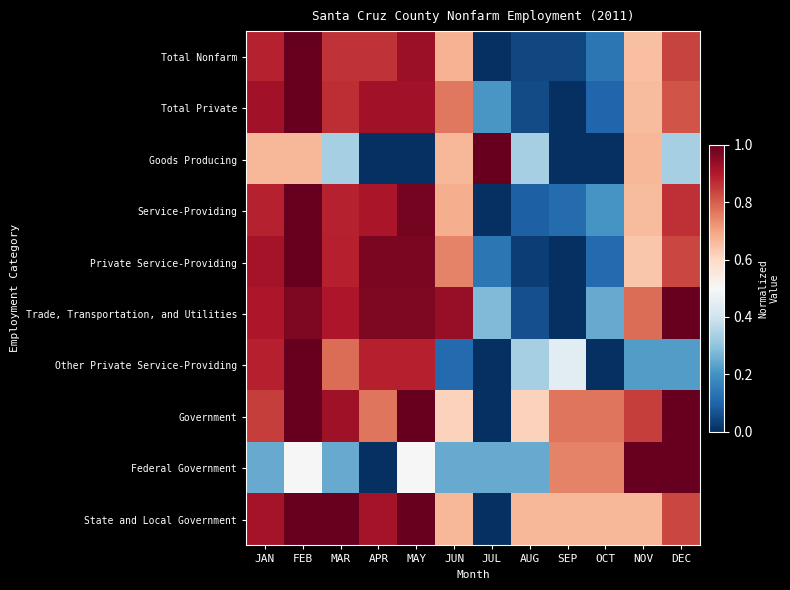

Which series has the largest range (max minus min)?

Service-Providing